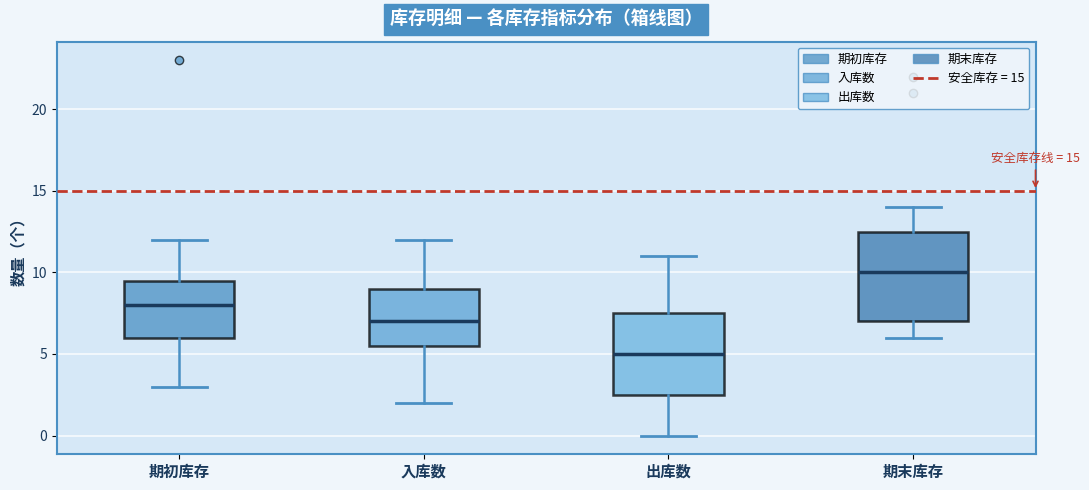

Which box is the tallest, from its lower edge to its upper edge?

期末库存